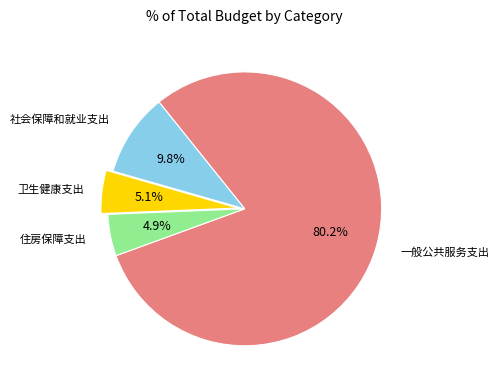

What percentage is the 卫生健康支出 slice, to the nearest percent?

5%